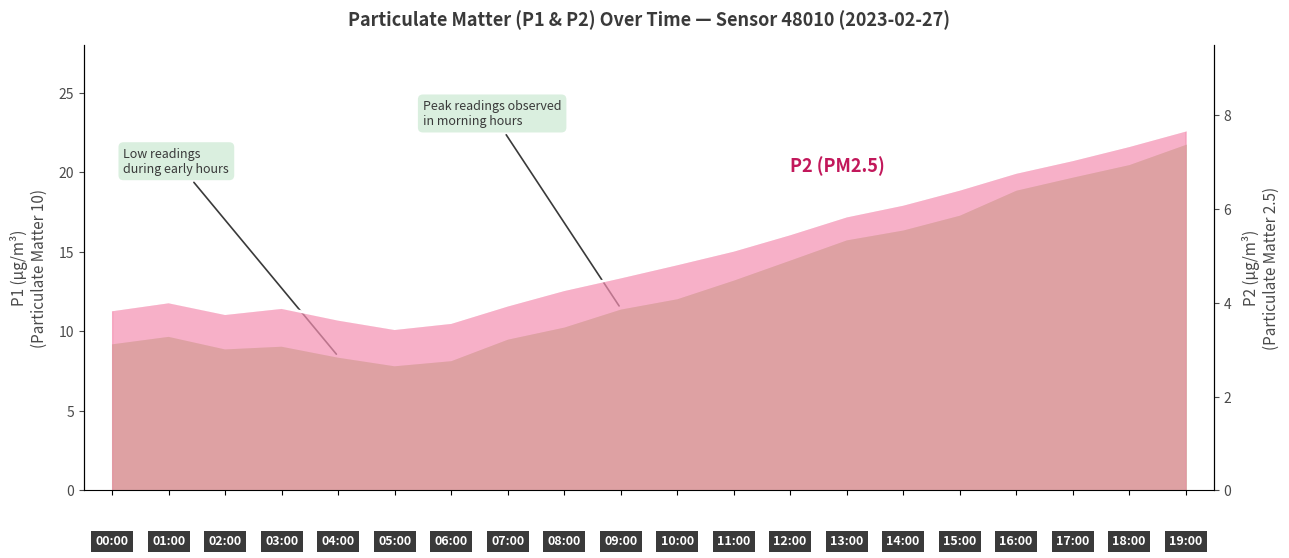

What is the difference between the maximum and second lowest values in the P2 series?

4.1